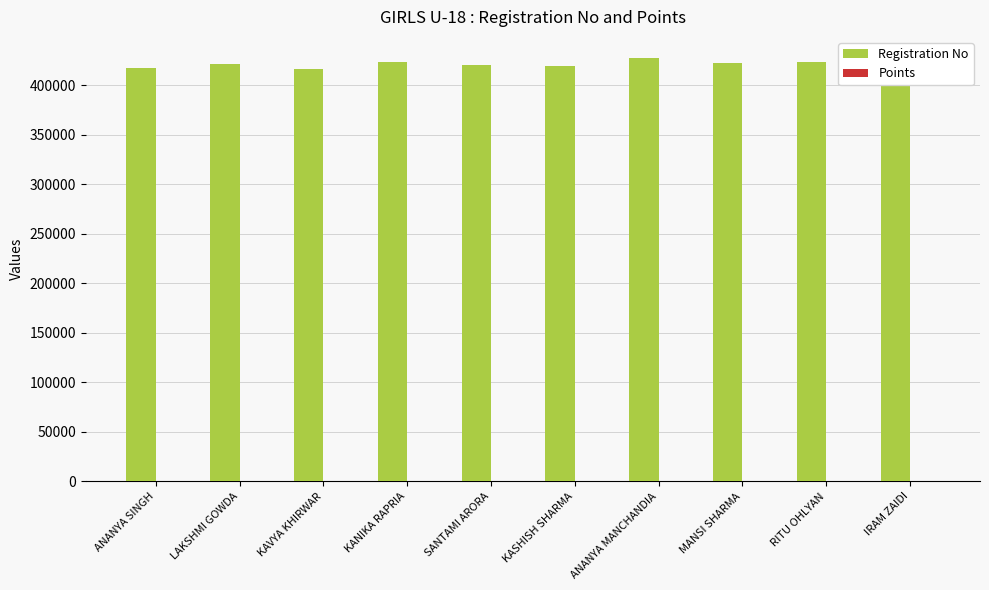

What is the greatest value displayed?

427255